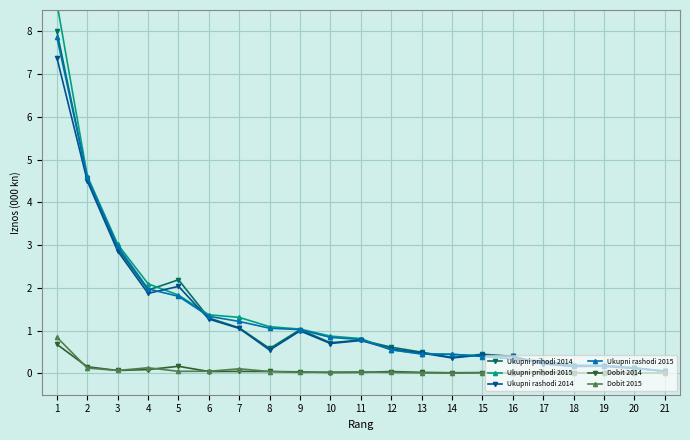

At 9, list the series in order from smallest to largest.

Dobit 2015, Dobit 2014, Ukupni rashodi 2014, Ukupni rashodi 2015, Ukupni prihodi 2014, Ukupni prihodi 2015